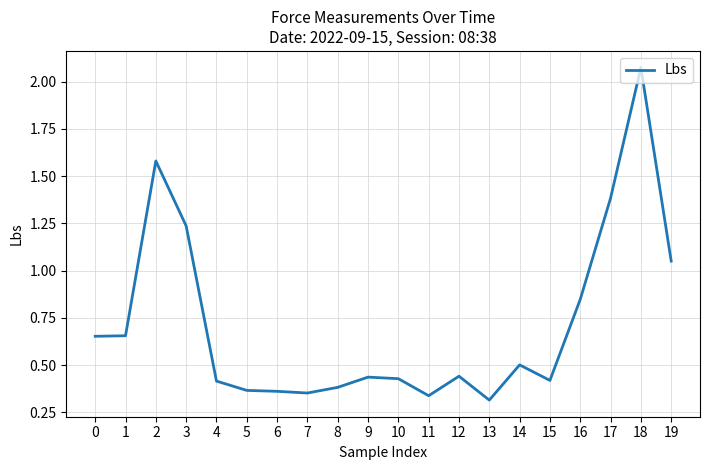

What is the difference between the maximum and minimum values?

1.8